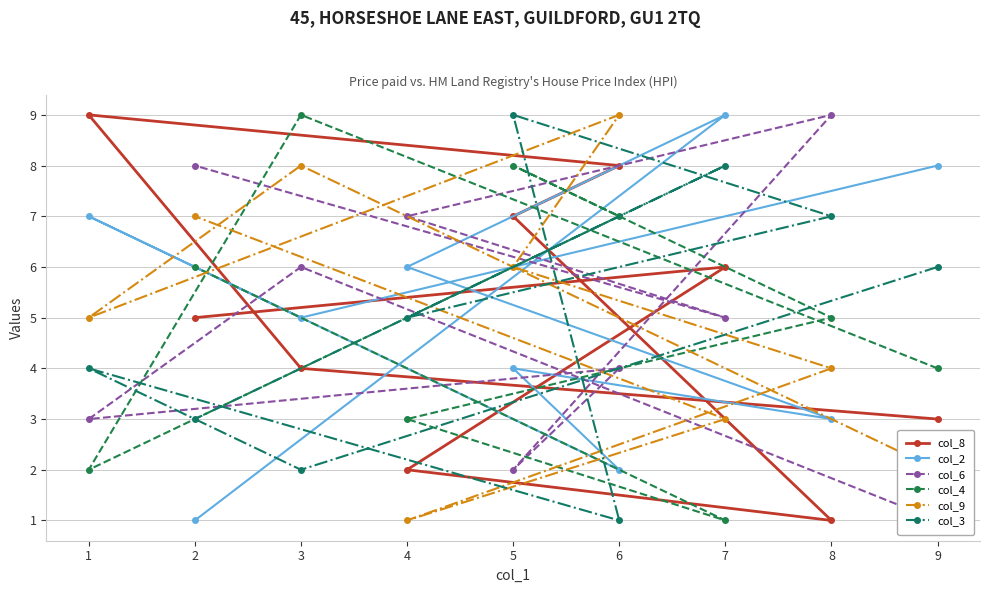

The value of col_2 at 7 is 12. True or false?

False